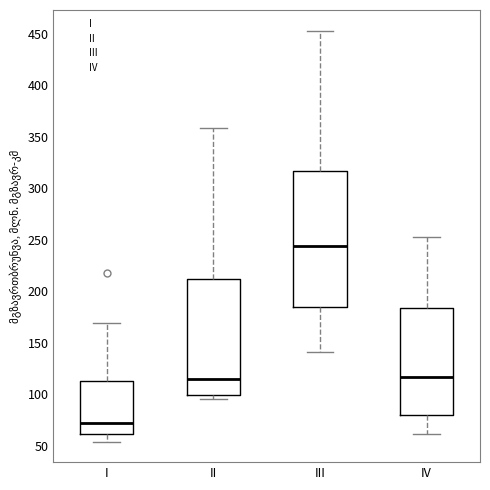

Which box has the lowest median line?

I